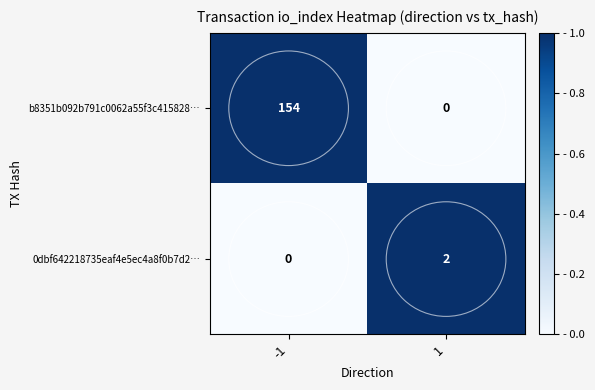

Is the value of b8351b092b791c0062a55f3c415828… at -1 greater than the value of 0dbf642218735eaf4e5ec4a8f0b7d2… at 1?

Yes